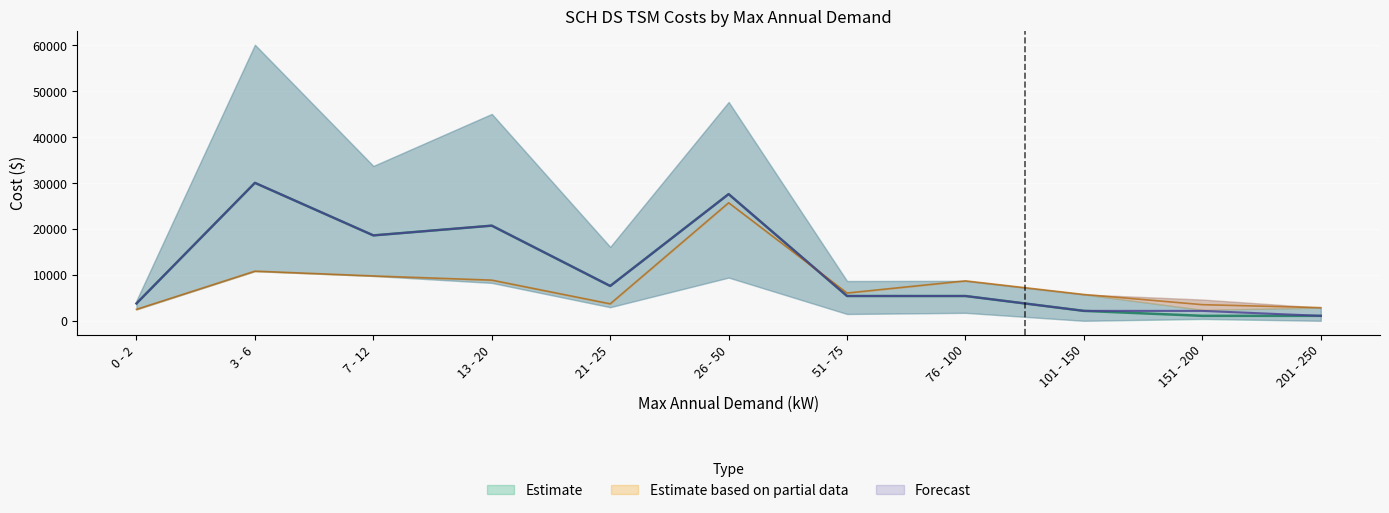

What is the approximate value of Transformers (Schedule DS Total) at 7 - 12?

18609.8